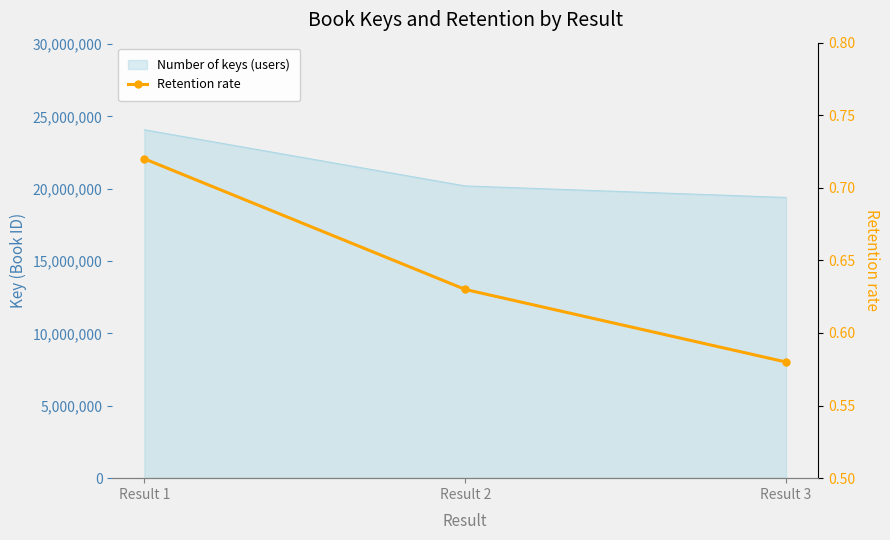

Reading left to right, what are all the values shown in this chart?

Result 1=0.7	Result 2=0.6	Result 3=0.6